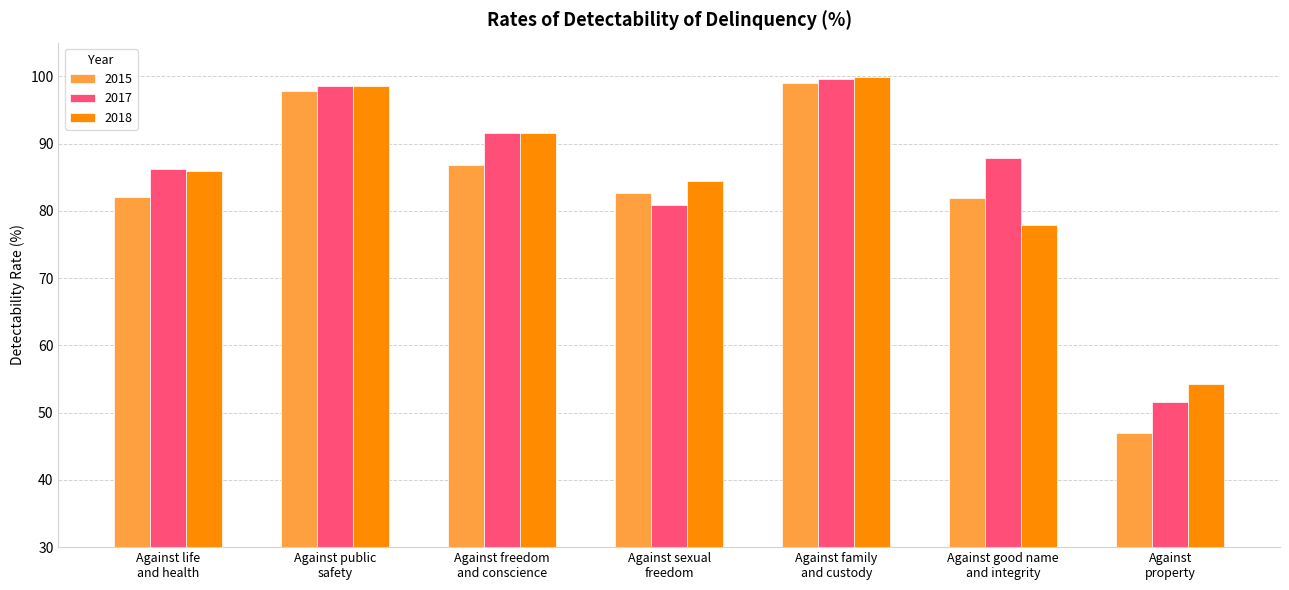

What is the difference between the 2018 values at Against good name
and integrity and Against family
and custody?

22.0